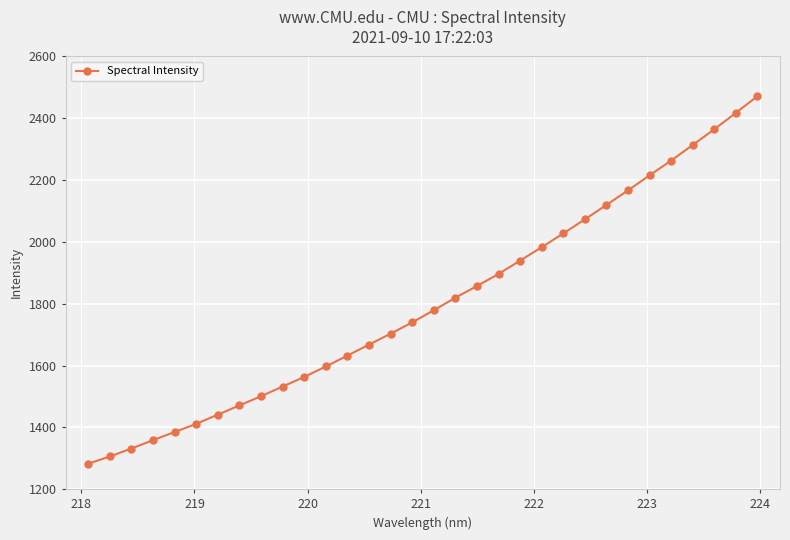

What is the average value?

1800.9